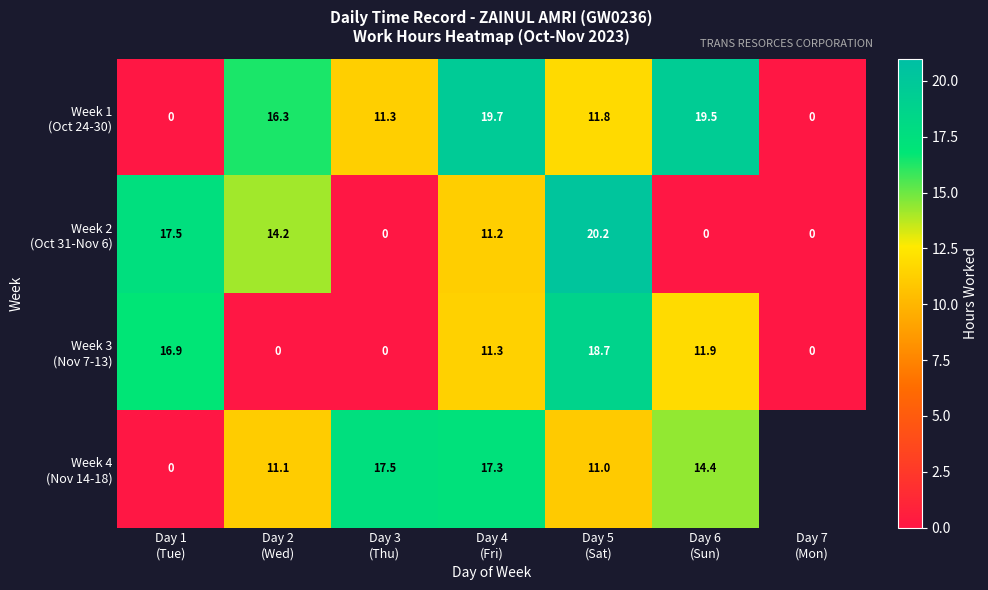

What is the greatest value displayed?

20.2